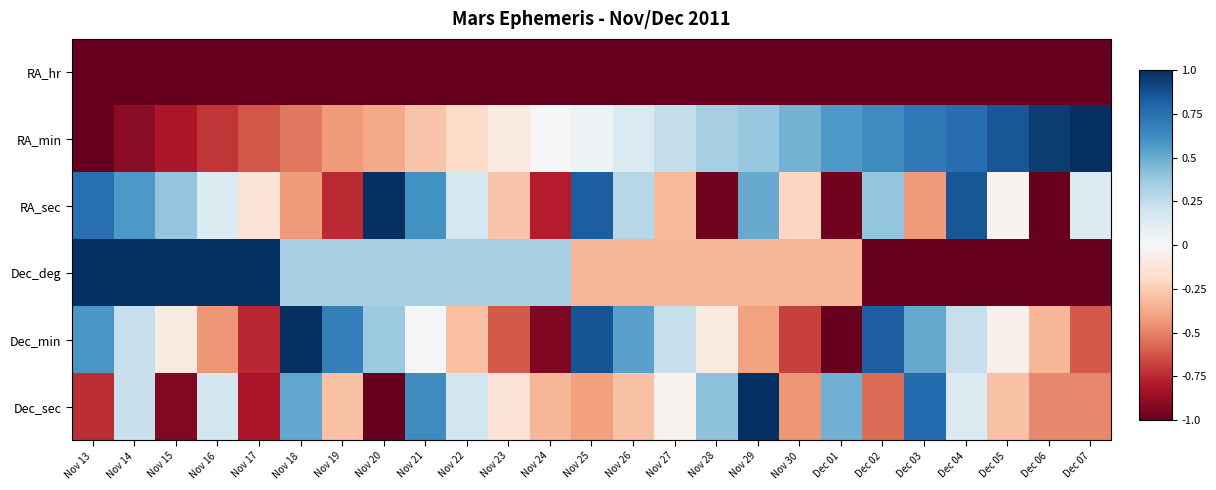

Which series has the widest spread of values?

RA_min